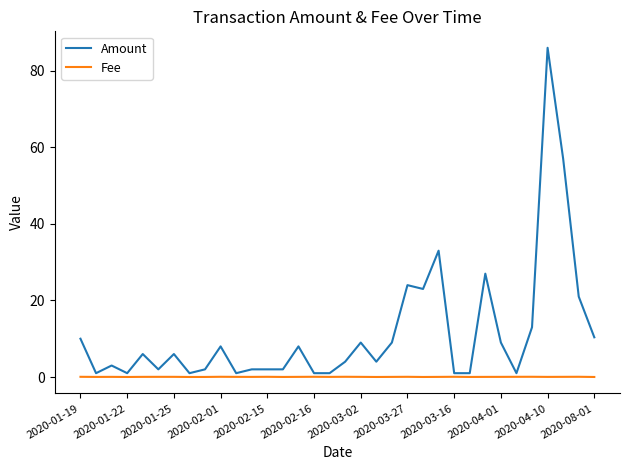

True or false: Fee and Amount intersect in this chart.

False